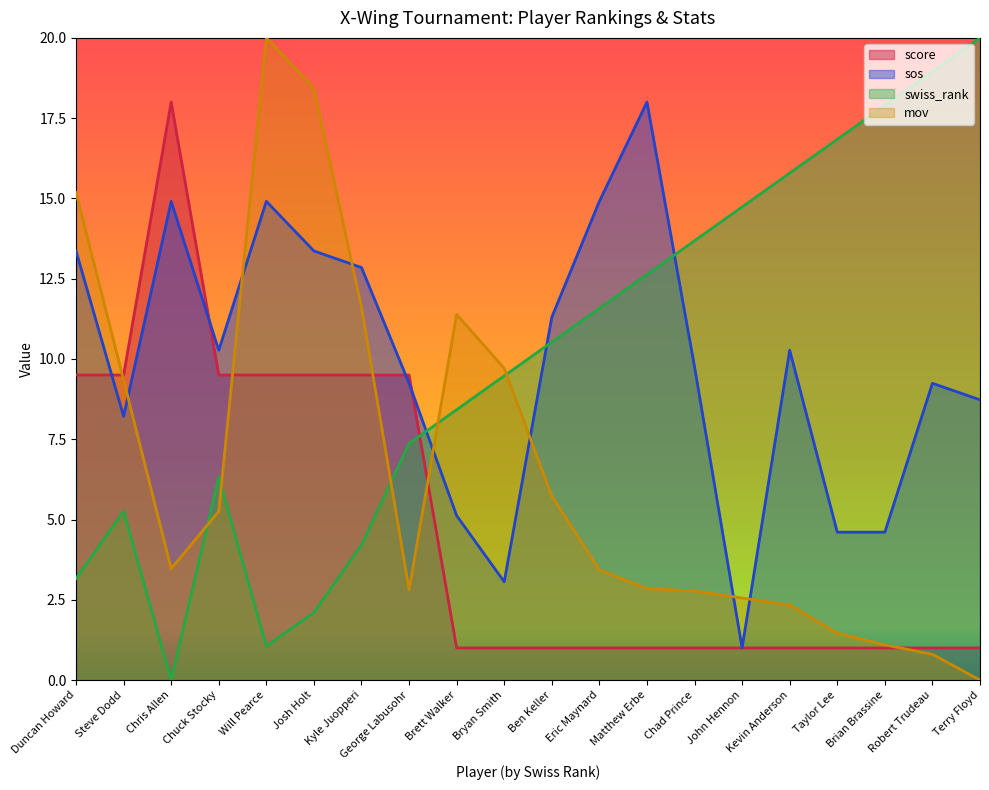

At which label does swiss_rank reach its minimum?

Chris Allen